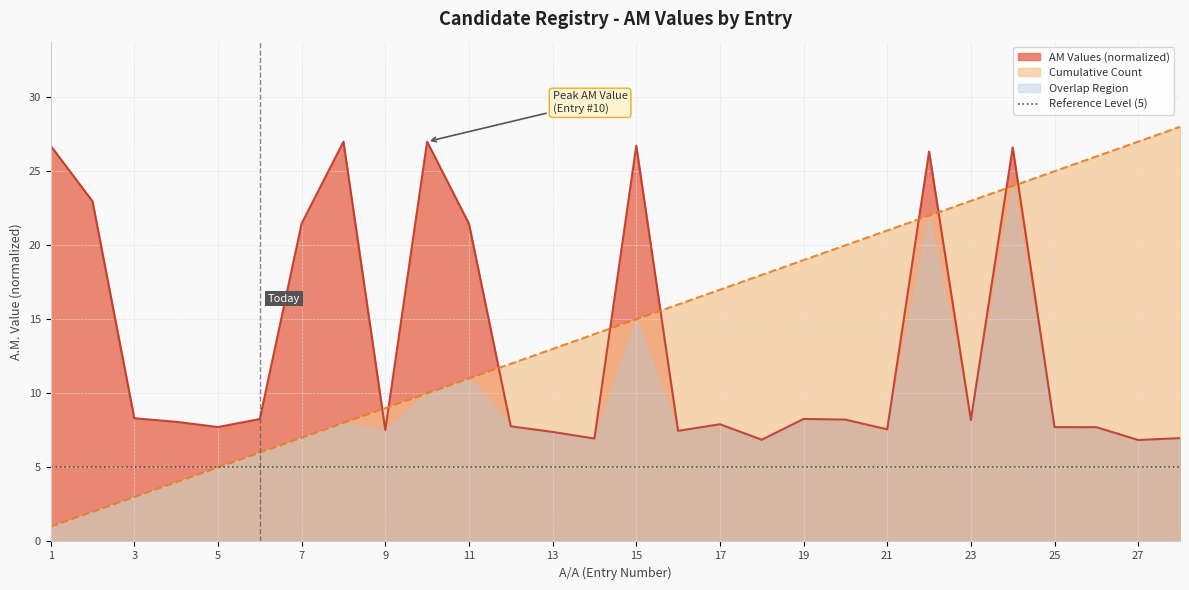

True or false: AM Values and Cumulative Count cross at least once.

True